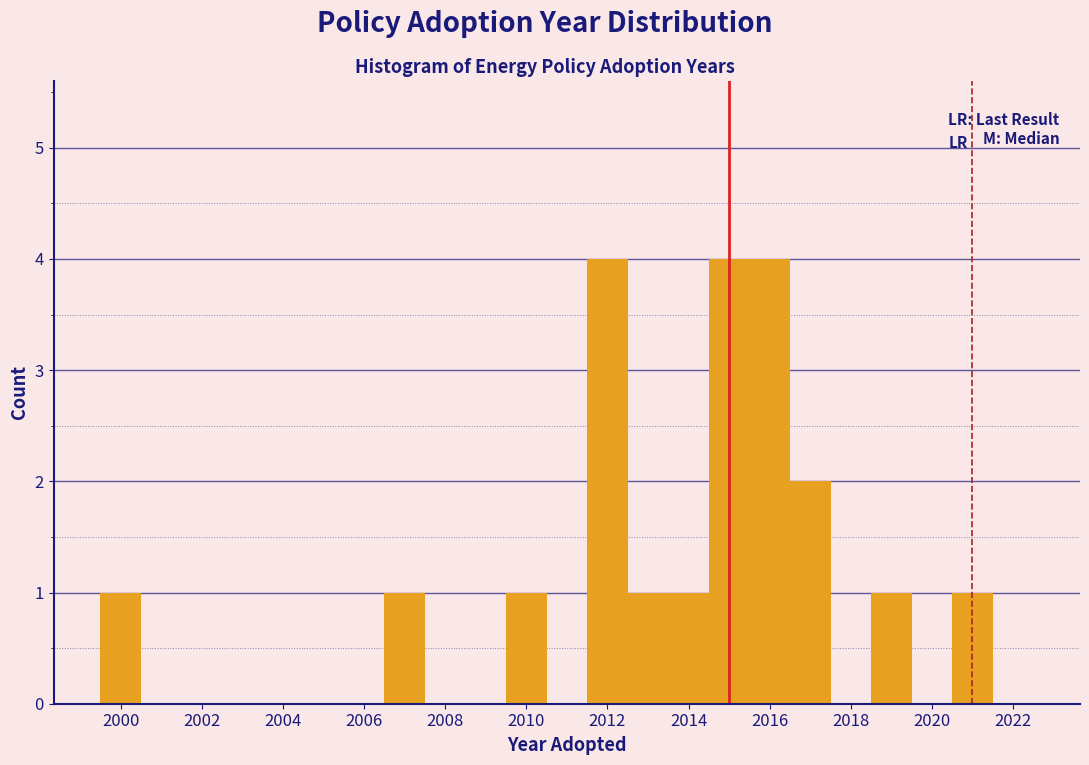

Reading left to right, list every bar in this chart as the range it spans on the x-axis followed by its height. Neither the bar edges nor the heights are printed on the chart, so give them approximately, as read against the axes.

1999.5 to 2000.5: 1
2000.5 to 2001.5: 0
2001.5 to 2002.5: 0
2002.5 to 2003.5: 0
2003.5 to 2004.5: 0
2004.5 to 2005.5: 0
2005.5 to 2006.5: 0
2006.5 to 2007.5: 1
2007.5 to 2008.5: 0
2008.5 to 2009.5: 0
2009.5 to 2010.5: 1
2010.5 to 2011.5: 0
2011.5 to 2012.5: 4
2012.5 to 2013.5: 1
2013.5 to 2014.5: 1
2014.5 to 2015.5: 4
2015.5 to 2016.5: 4
2016.5 to 2017.5: 2
2017.5 to 2018.5: 0
2018.5 to 2019.5: 1
2019.5 to 2020.5: 0
2020.5 to 2021.5: 1
2021.5 to 2022.5: 0